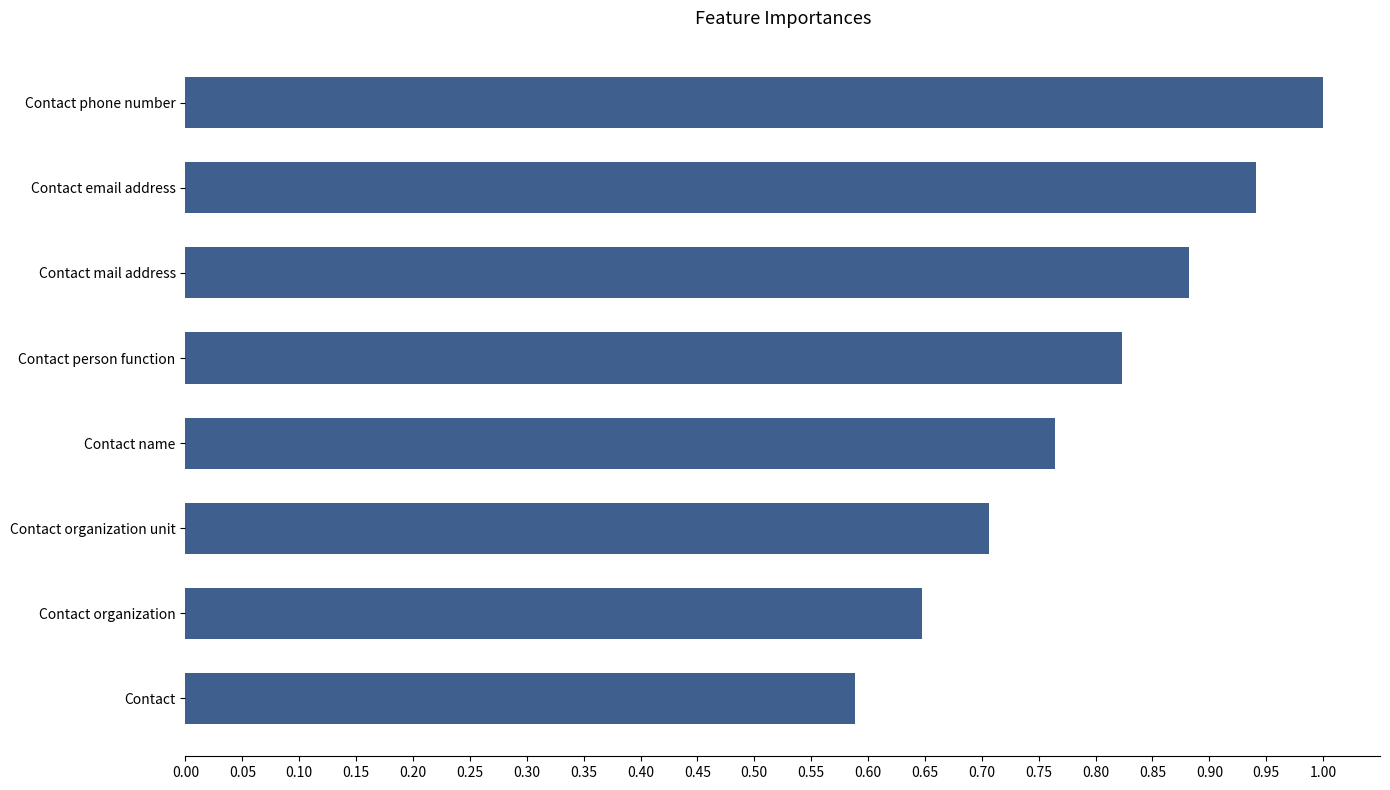

Is it true that the value at Contact phone number is 1.0?

True